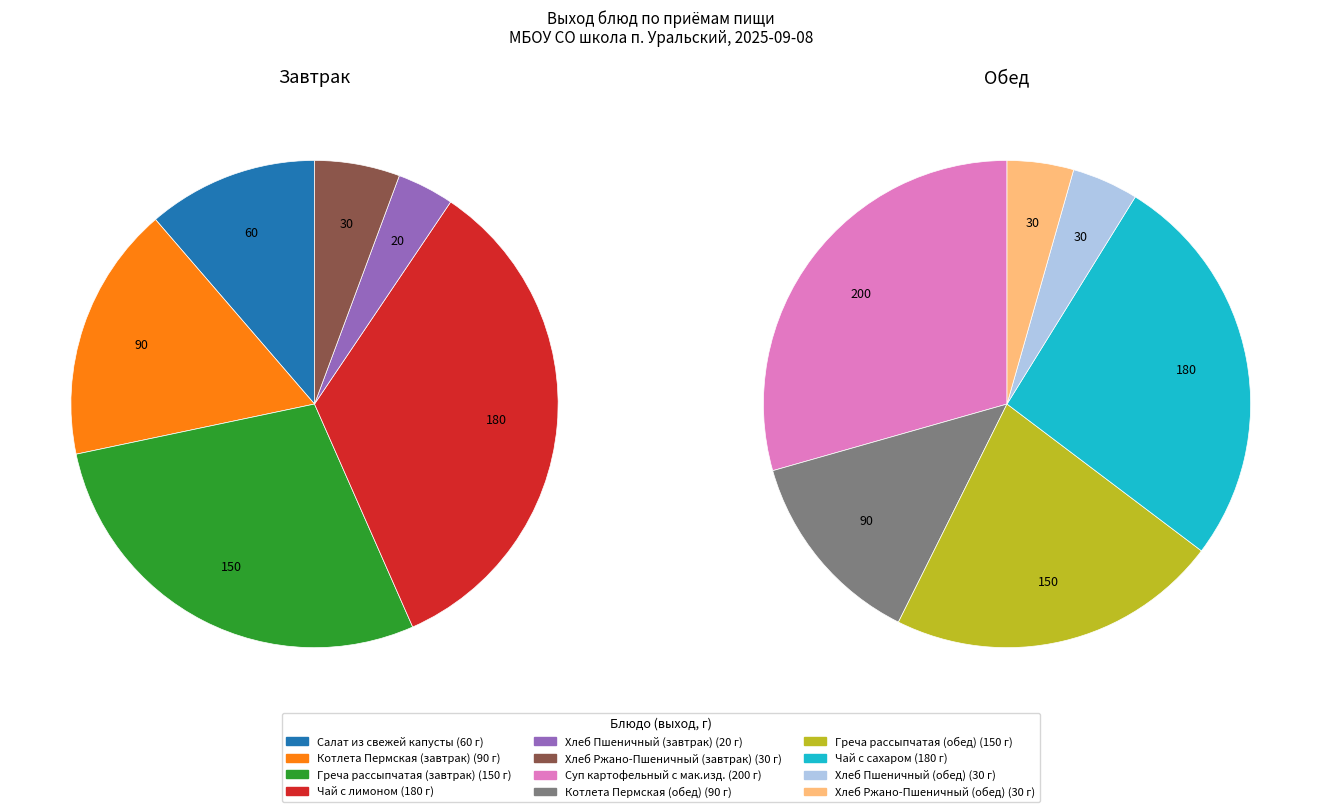

How many slices are in this pie chart?

12